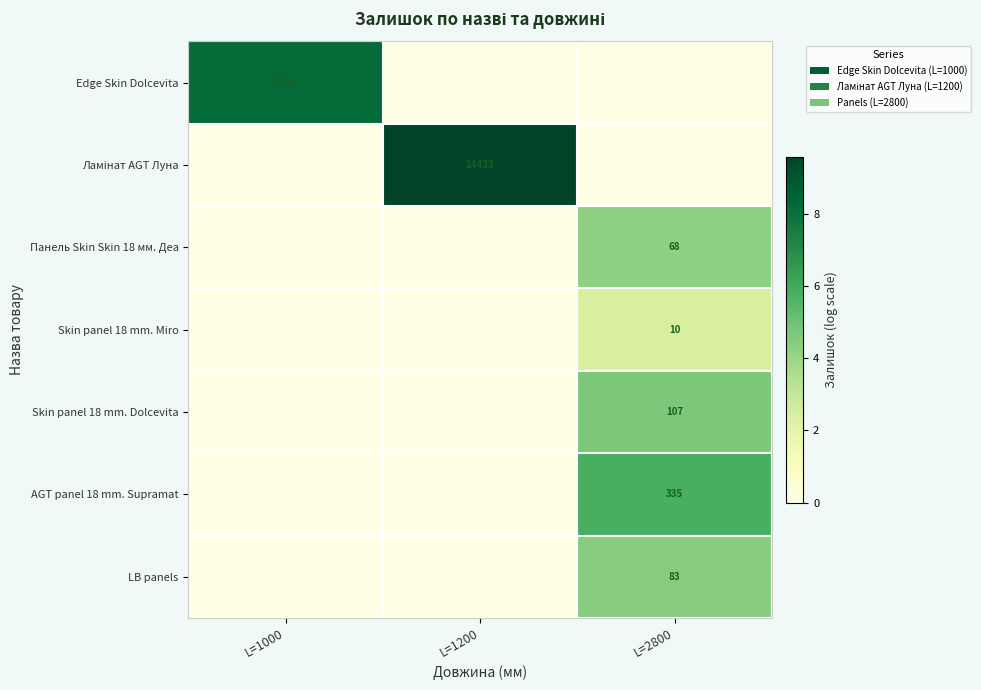

Between L=1200 and L=2800, which is larger?

L=1200